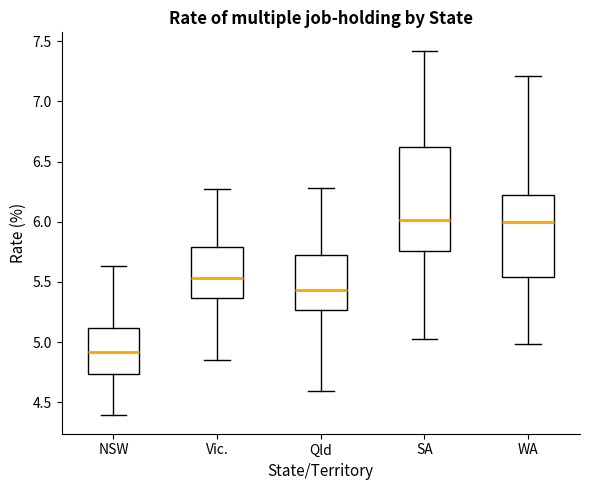

Which box has the lowest median line?

NSW